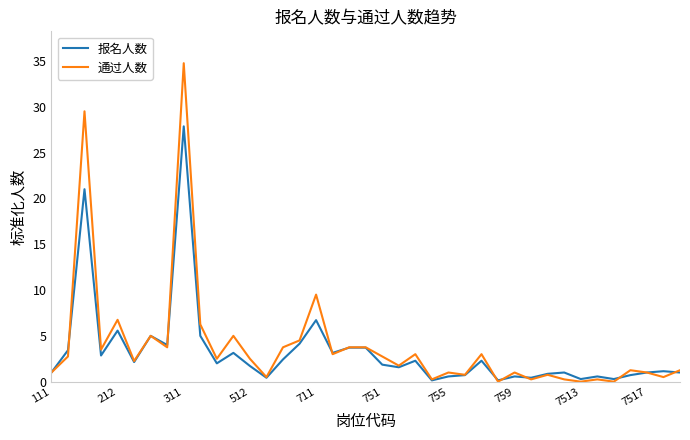

What is the greatest value displayed?

34.8